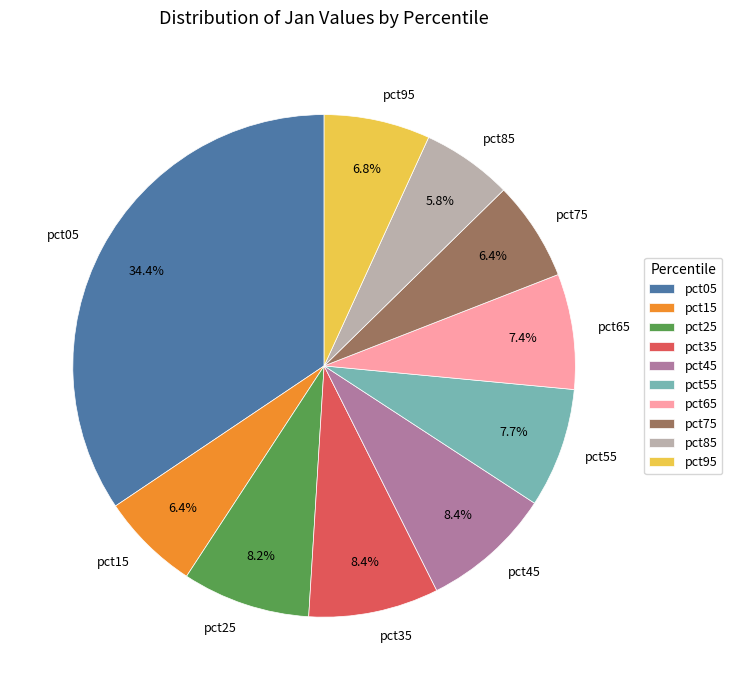

Which has a higher value, pct15 or pct55?

pct55